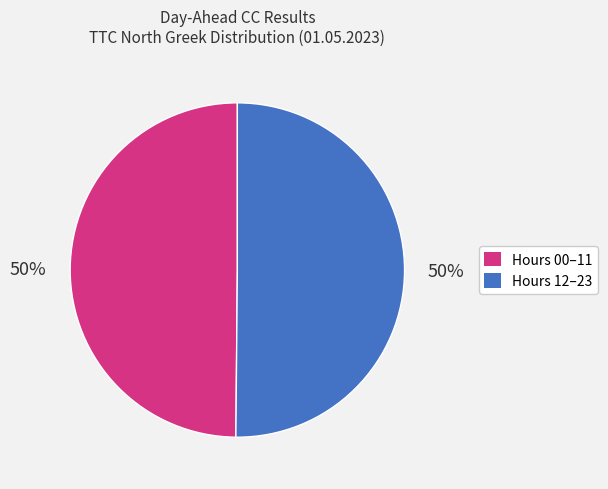

True or false: Hours 12–23 accounts for 50% of the total.

True